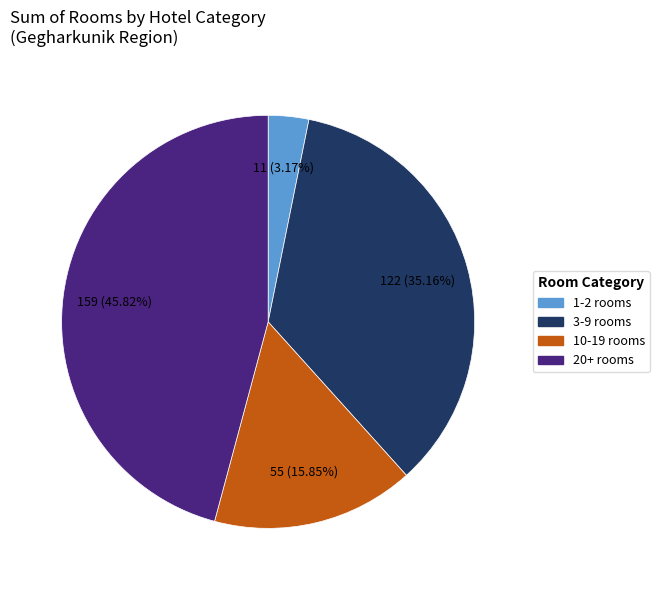

Does any single category account for the majority?

No